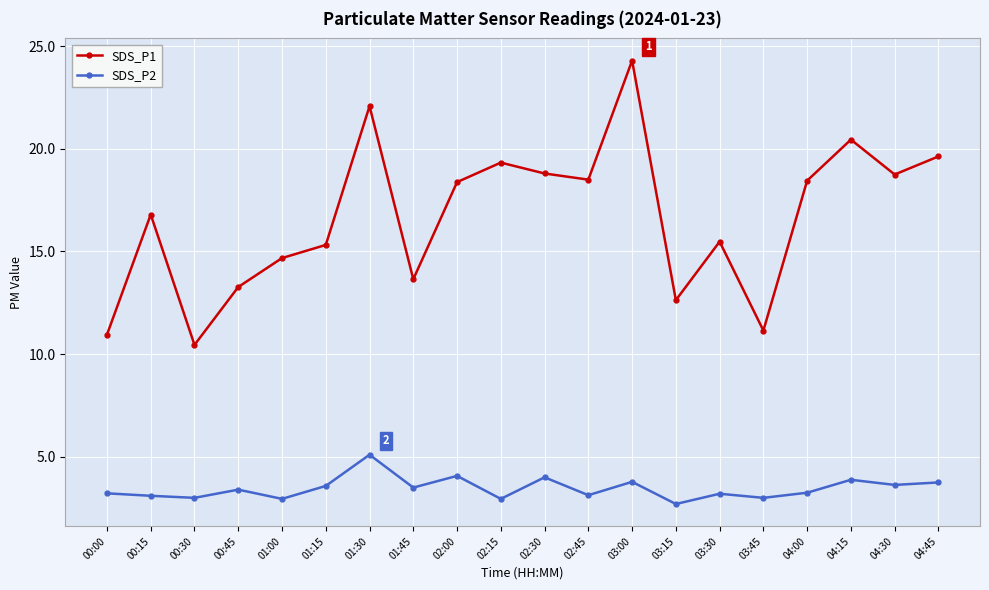

Which series has the largest total across all categories?

SDS_P1